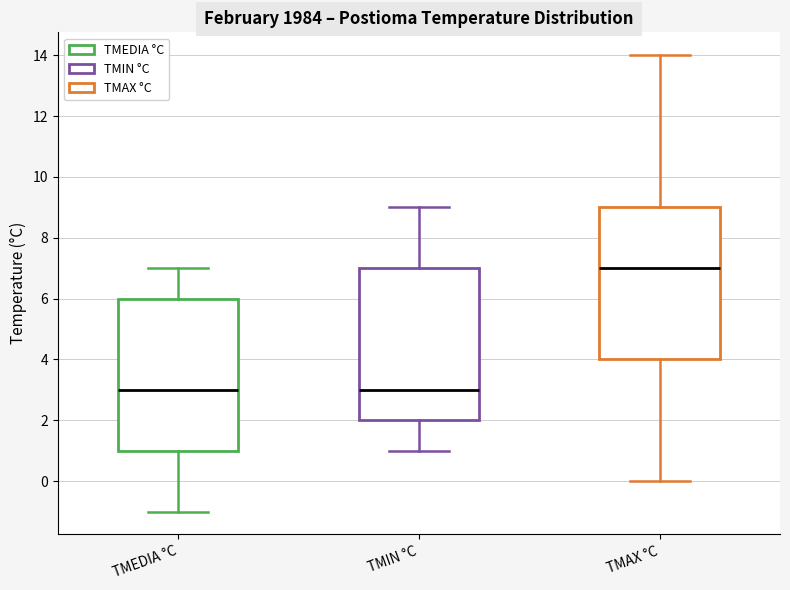

Reading left to right, transcribe this box plot: for each box, give where its median line is, the range the box spans, and where its two whiskers end, as read against the y-axis. The values are not printed on the chart, so give them approximately, as read against the axis.

TMEDIA °C: median 3, box 1 to 6, whiskers -1 to 7
TMIN °C: median 3, box 2 to 7, whiskers 1 to 9
TMAX °C: median 7, box 4 to 9, whiskers 0 to 14